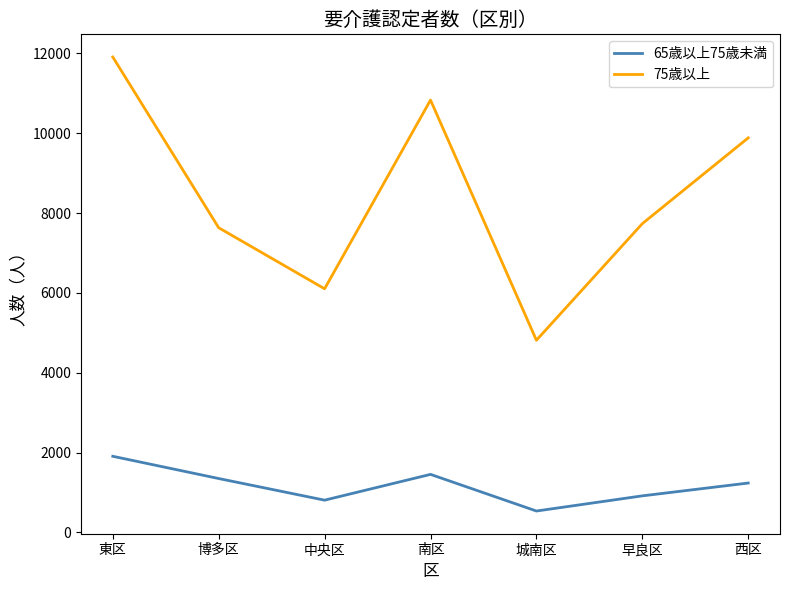

True or false: 75歳以上 and 65歳以上75歳未満 intersect in this chart.

False